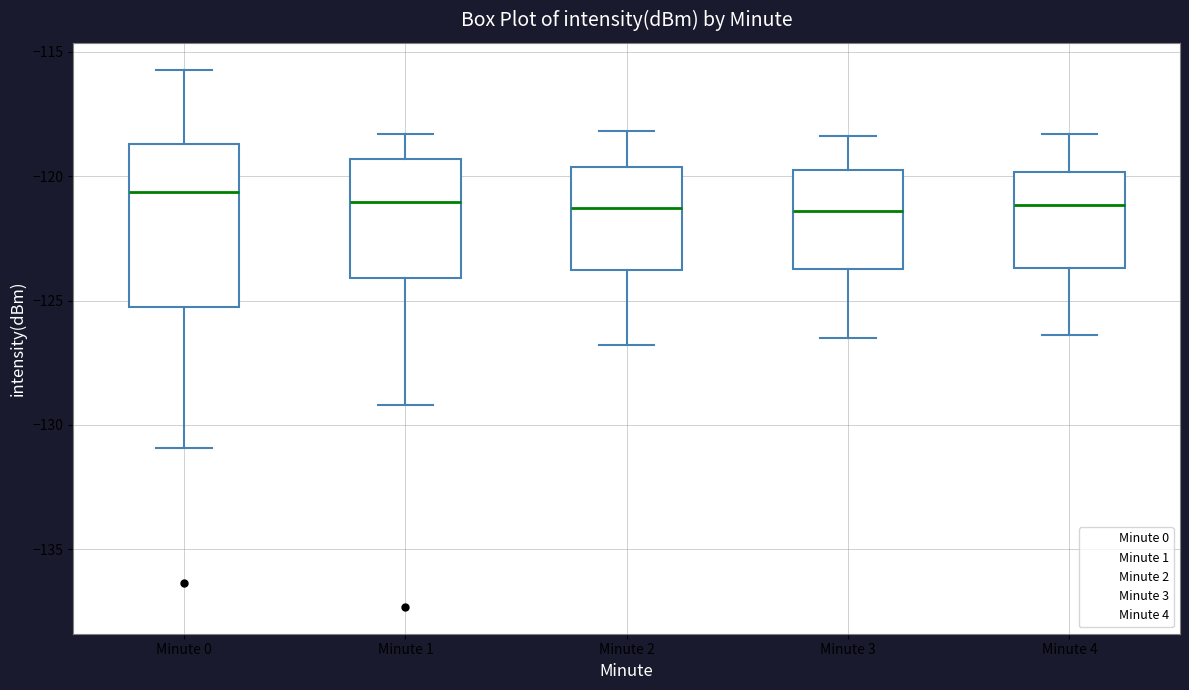

Where is the lower edge of the box for Minute 4 on the y-axis? The values are not printed on the chart, so give them approximately, as read against the axis.

-123.5